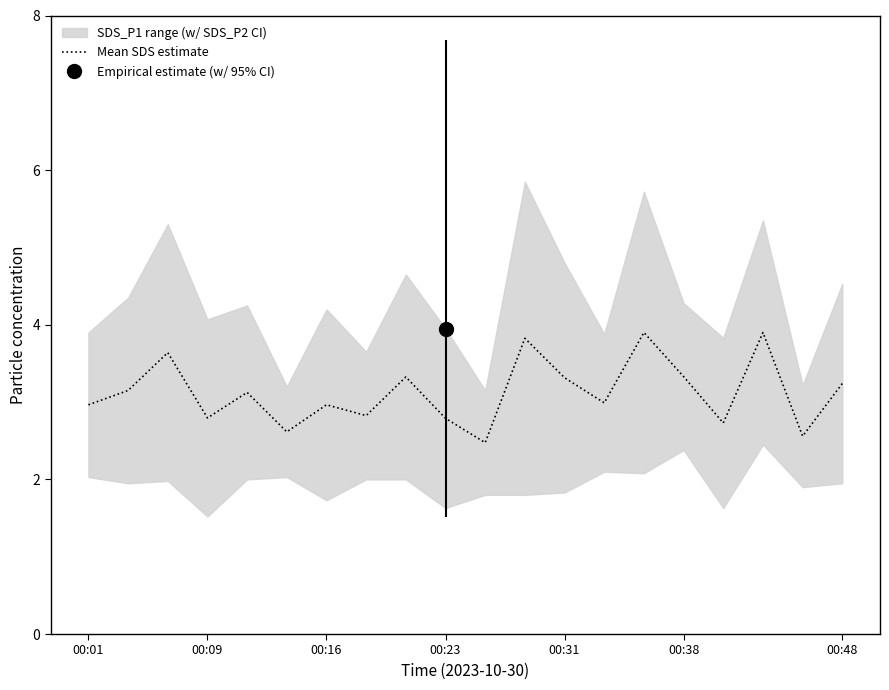

What is the highest value of the Mean SDS estimate series?

3.9